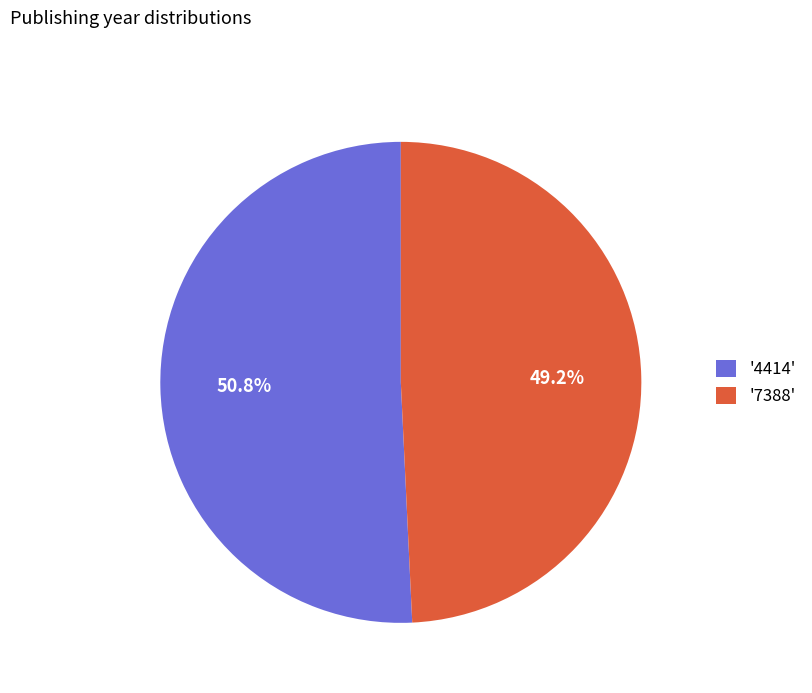

Count the number of slices in the pie.

2